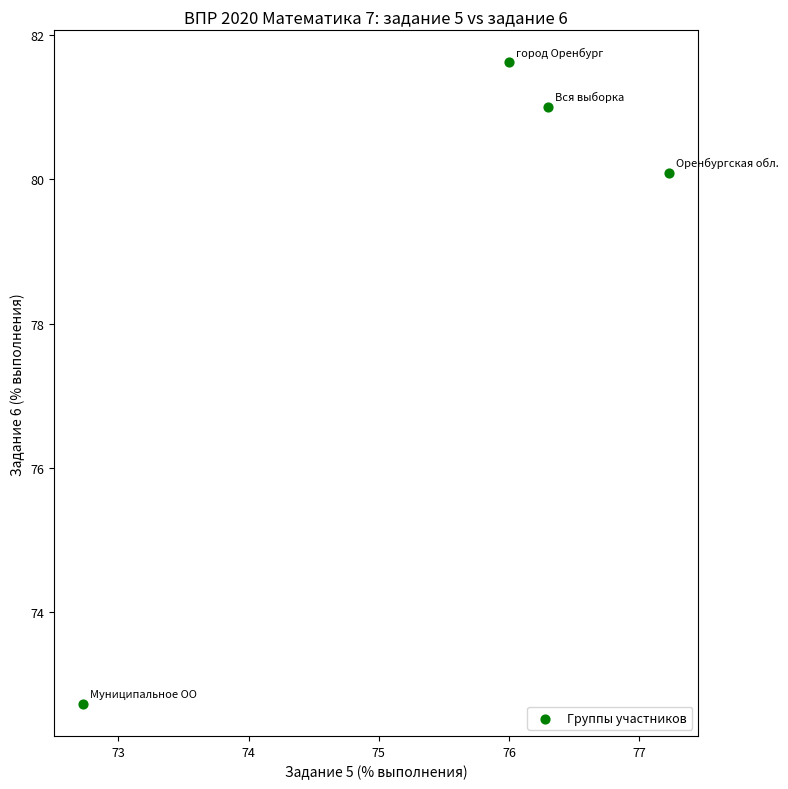

What is the average Y value?

78.9